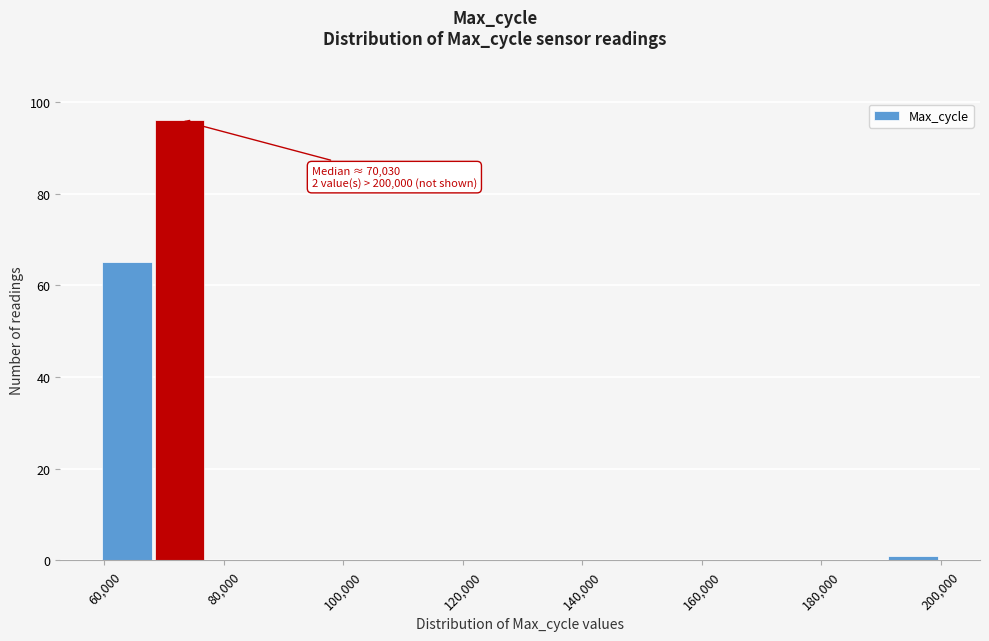

Which range on the x-axis has the tallest bar?

68000 to 78000